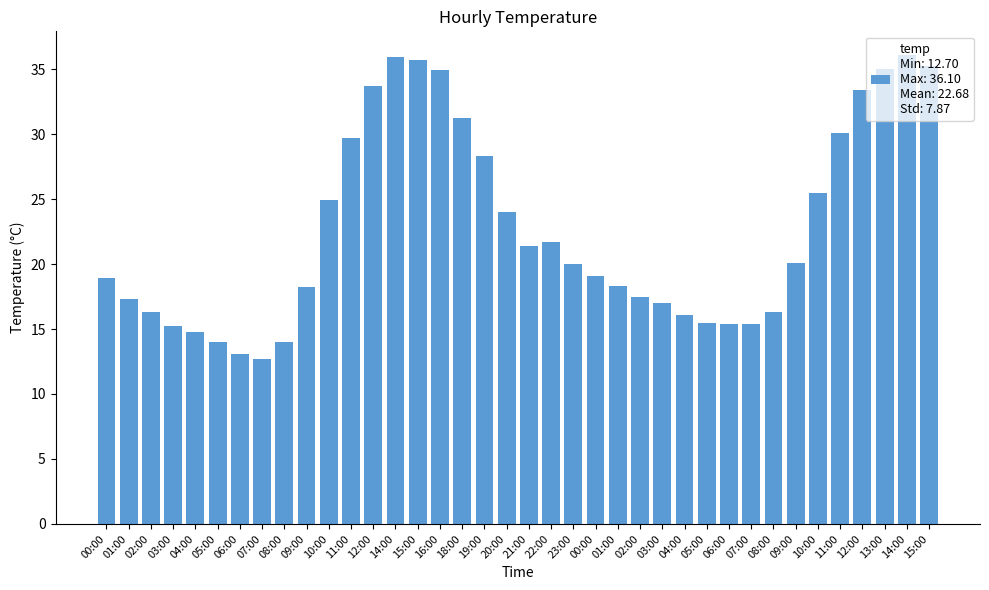

True or false: the data shows 35.9 at 14:00.

True